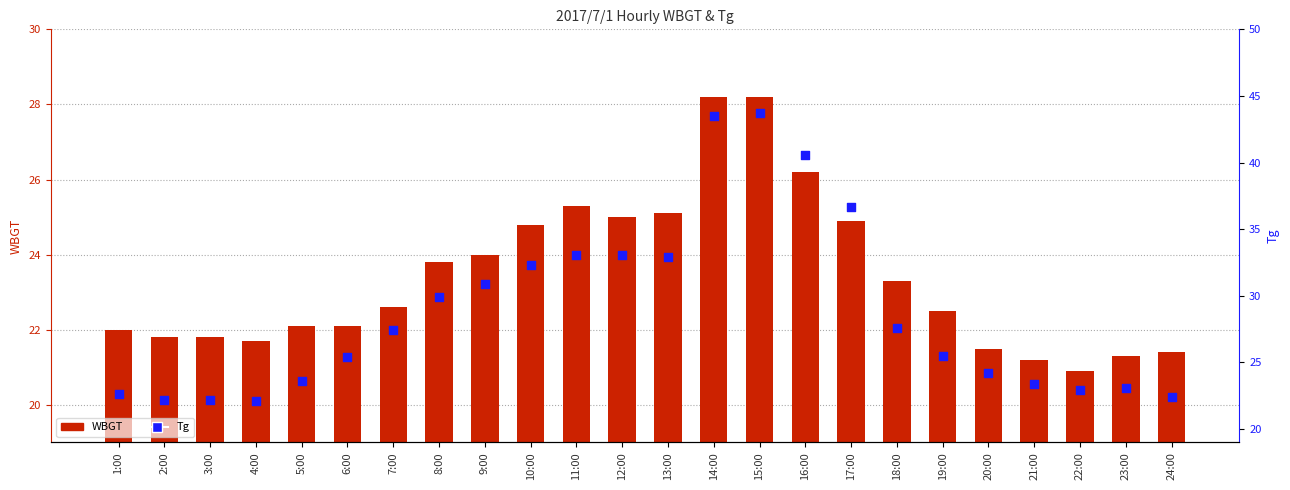

Which series reaches the minimum Y coordinate?

WBGT